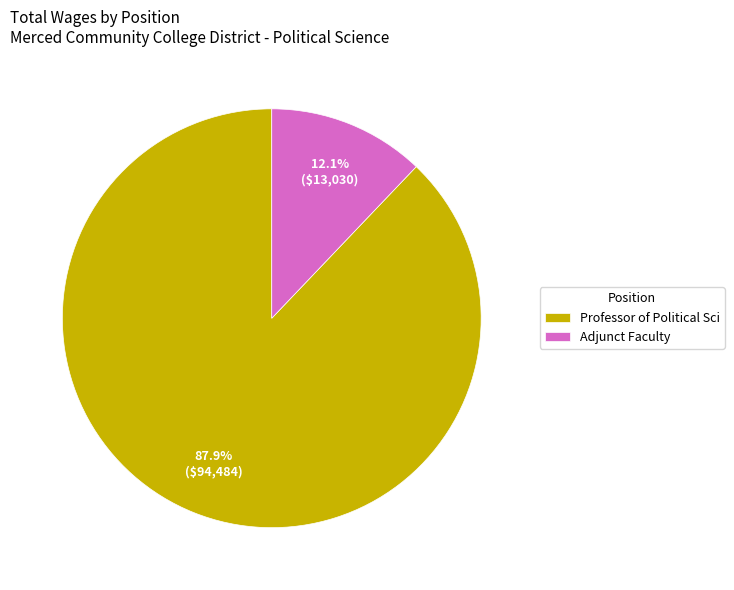

Does any single category account for the majority?

Yes